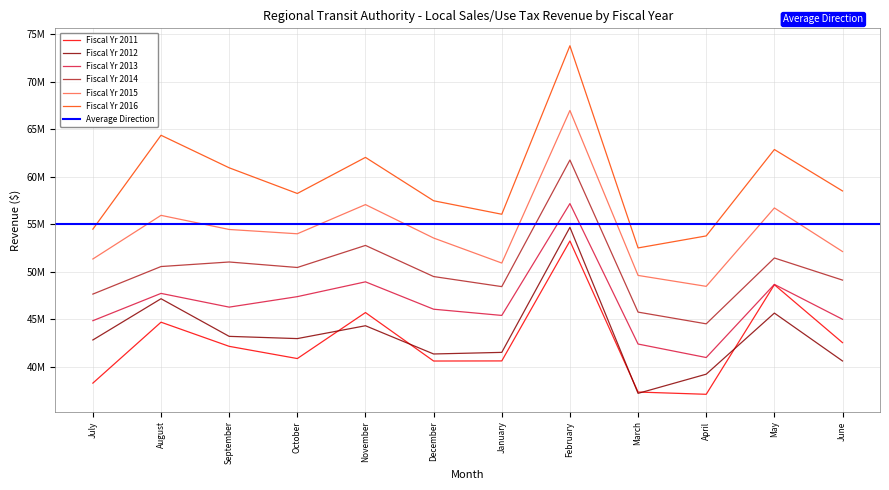

At which label does Fiscal Yr 2012 first exceed 42975648?

August